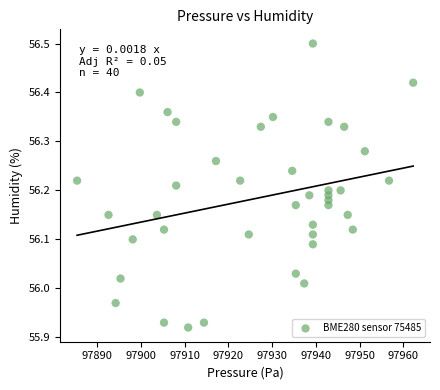

What is the range of X values (max minus min)?

76.8